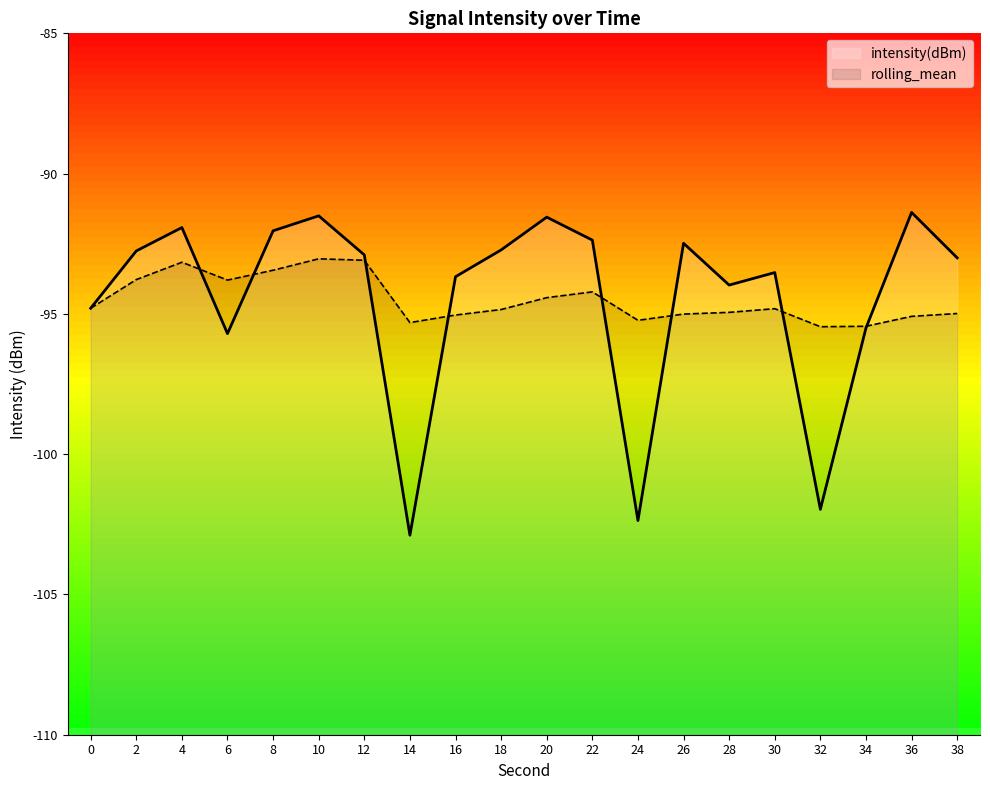

How many times do intensity(dBm) and rolling_mean cross each other?

8